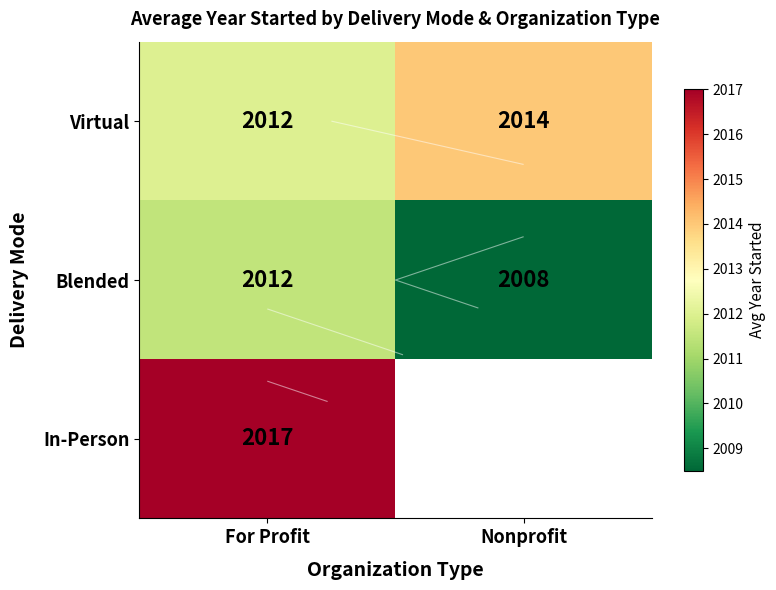

Rank the series at For Profit from highest to lowest value.

In-Person, Virtual, Blended